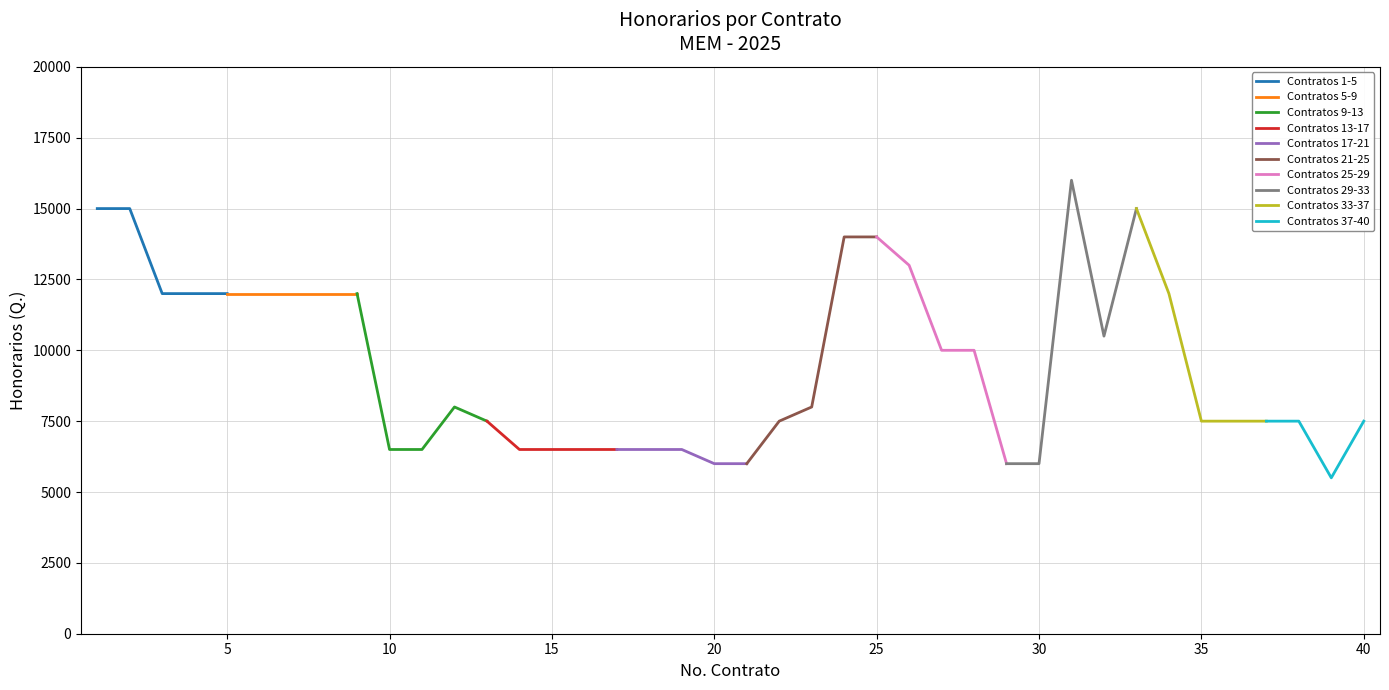

Count the number of categories in the chart.

40